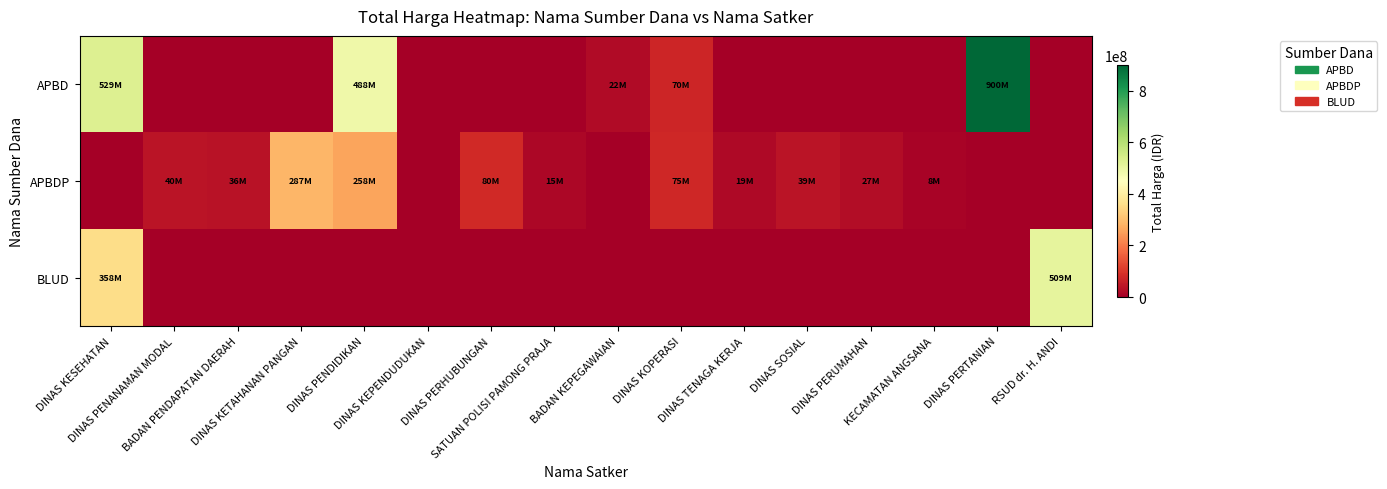

Reading left to right, what are all the values shown in this chart?

APBD: DINAS KESEHATAN=529266550	DINAS PENANAMAN MODAL=0	BADAN PENDAPATAN DAERAH=0	DINAS KETAHANAN PANGAN=0	DINAS PENDIDIKAN=488147400	DINAS KEPENDUDUKAN=0	DINAS PERHUBUNGAN=0	SATUAN POLISI PAMONG PRAJA=0	BADAN KEPEGAWAIAN=22425000	DINAS KOPERASI=70500000	DINAS TENAGA KERJA=0	DINAS SOSIAL=0	DINAS PERUMAHAN=0	KECAMATAN ANGSANA=0	DINAS PERTANIAN=899982000	RSUD dr. H. ANDI=0
APBDP: DINAS KESEHATAN=0	DINAS PENANAMAN MODAL=40000000	BADAN PENDAPATAN DAERAH=36000000	DINAS KETAHANAN PANGAN=286925000	DINAS PENDIDIKAN=257870000	DINAS KEPENDUDUKAN=0	DINAS PERHUBUNGAN=80450000	SATUAN POLISI PAMONG PRAJA=15000000	BADAN KEPEGAWAIAN=0	DINAS KOPERASI=74900000	DINAS TENAGA KERJA=19200000	DINAS SOSIAL=39250000	DINAS PERUMAHAN=27000000	KECAMATAN ANGSANA=8400000	DINAS PERTANIAN=0	RSUD dr. H. ANDI=0
BLUD: DINAS KESEHATAN=357870000	DINAS PENANAMAN MODAL=0	BADAN PENDAPATAN DAERAH=0	DINAS KETAHANAN PANGAN=0	DINAS PENDIDIKAN=0	DINAS KEPENDUDUKAN=0	DINAS PERHUBUNGAN=0	SATUAN POLISI PAMONG PRAJA=0	BADAN KEPEGAWAIAN=0	DINAS KOPERASI=0	DINAS TENAGA KERJA=0	DINAS SOSIAL=0	DINAS PERUMAHAN=0	KECAMATAN ANGSANA=0	DINAS PERTANIAN=0	RSUD dr. H. ANDI=509359500